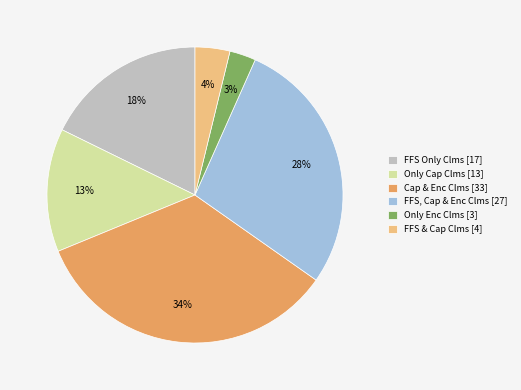

Is the sum of FFS, Cap & Enc Clms [27] and Cap & Enc Clms [33] greater than half?

Yes